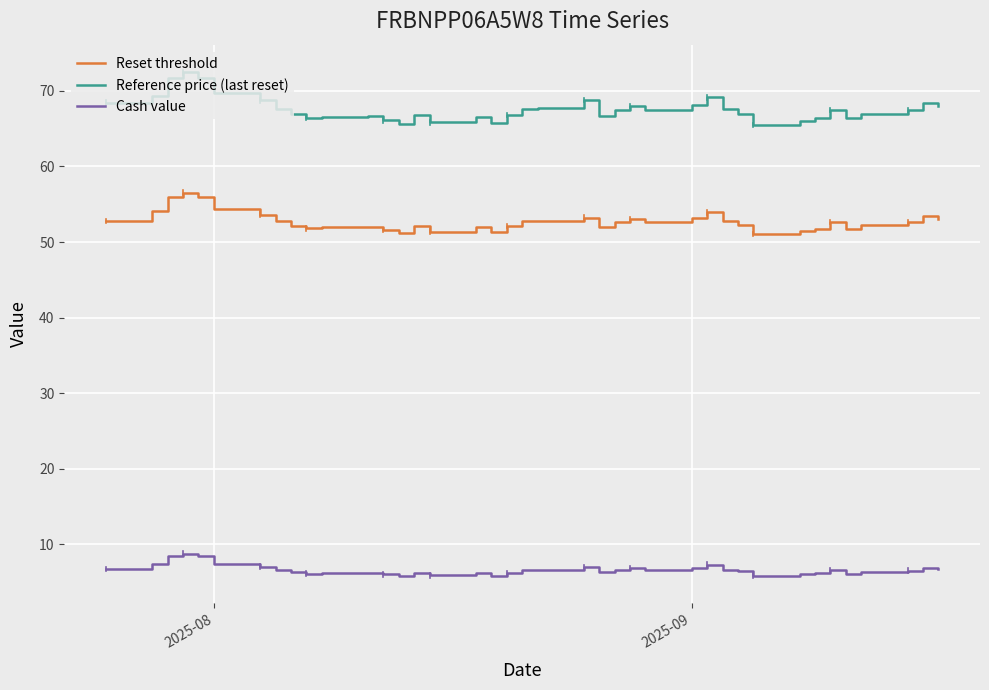

List the series in order of their peak value, lowest first.

Cash value, Reset threshold, Reference price (last reset)